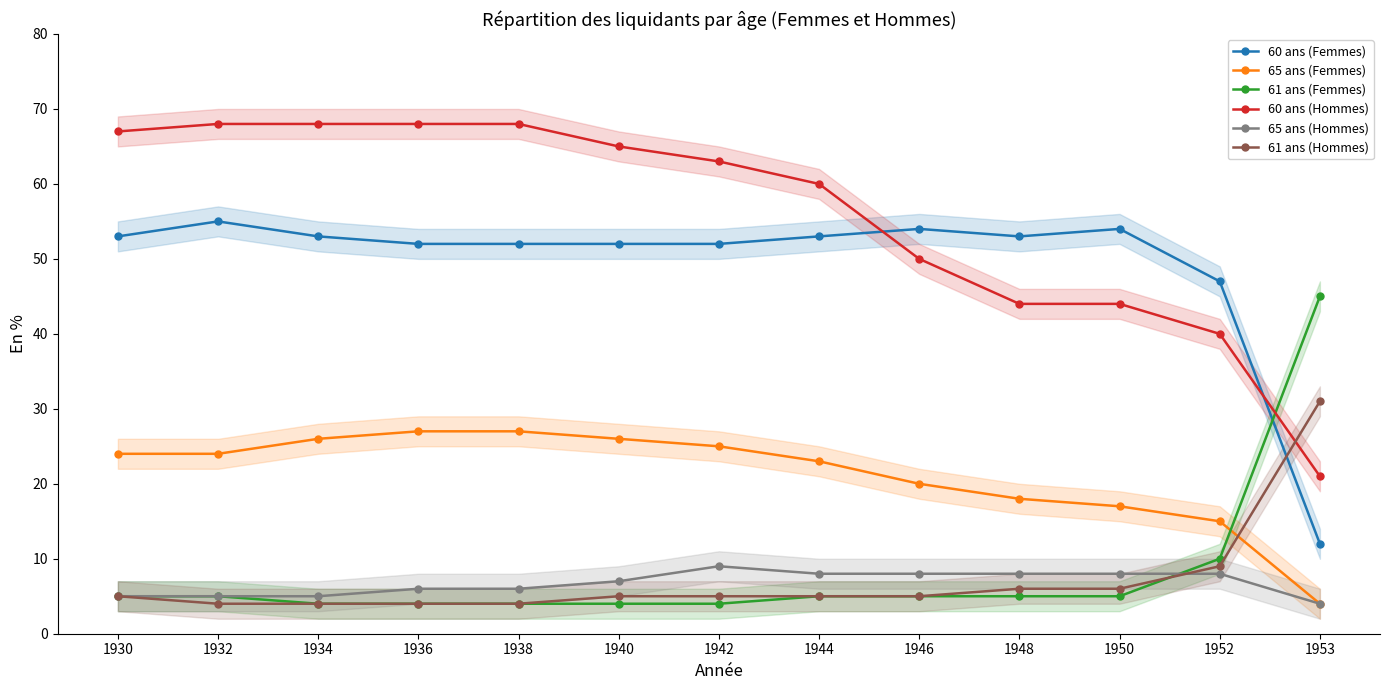

True or false: 61 ans (Femmes) and 60 ans (Hommes) intersect in this chart.

True